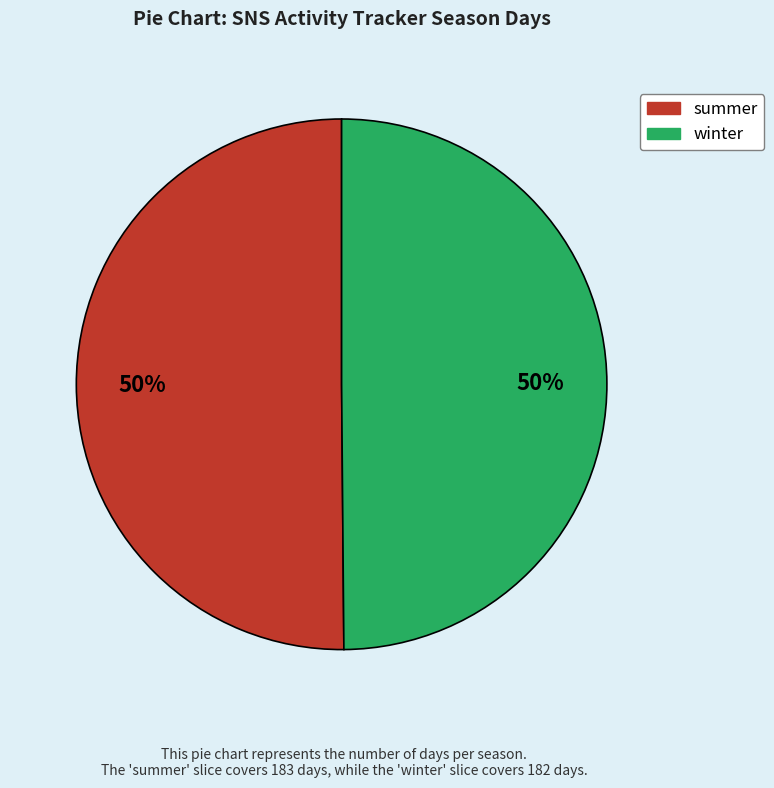

Approximately how many times larger is the value at winter compared to summer?

1.0